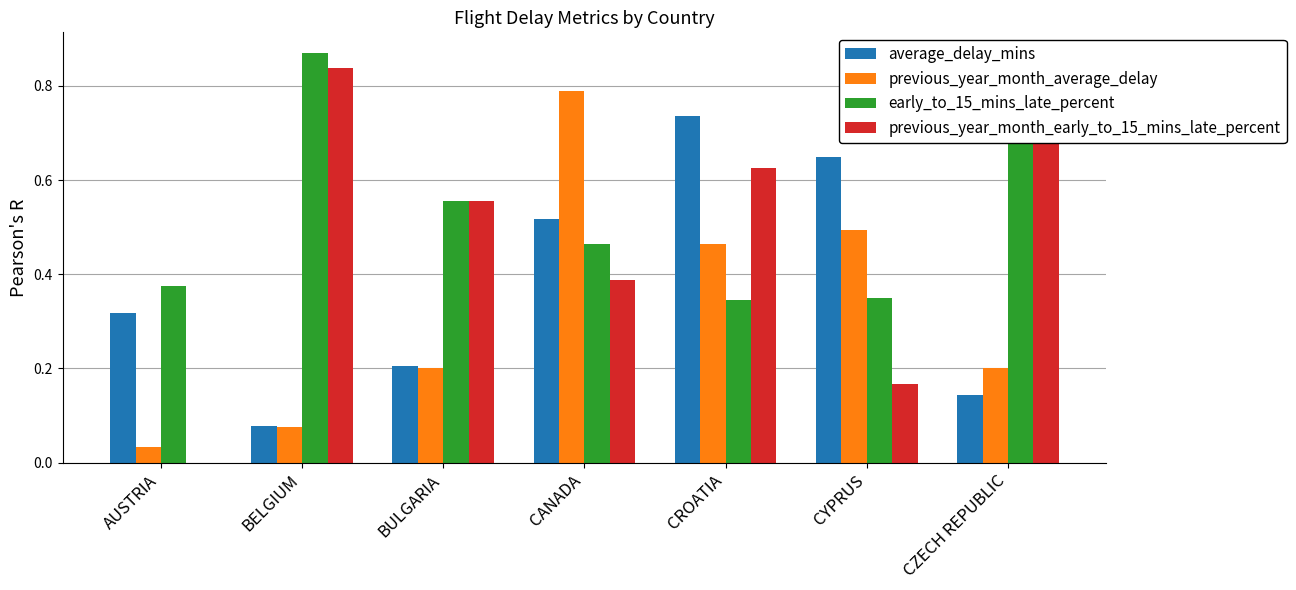

Which series has the largest total across all categories?

early_to_15_mins_late_percent